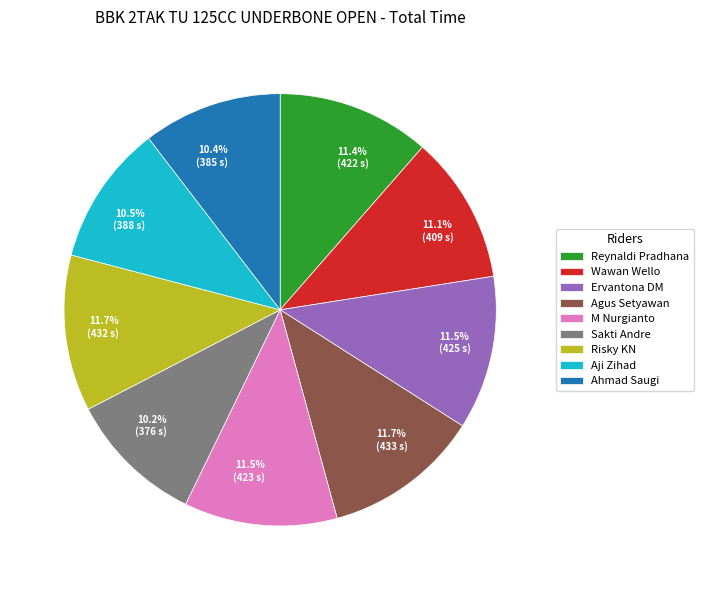

Which has a higher value, 11.7% (432 s) or 11.1% (409 s)?

11.7% (432 s)